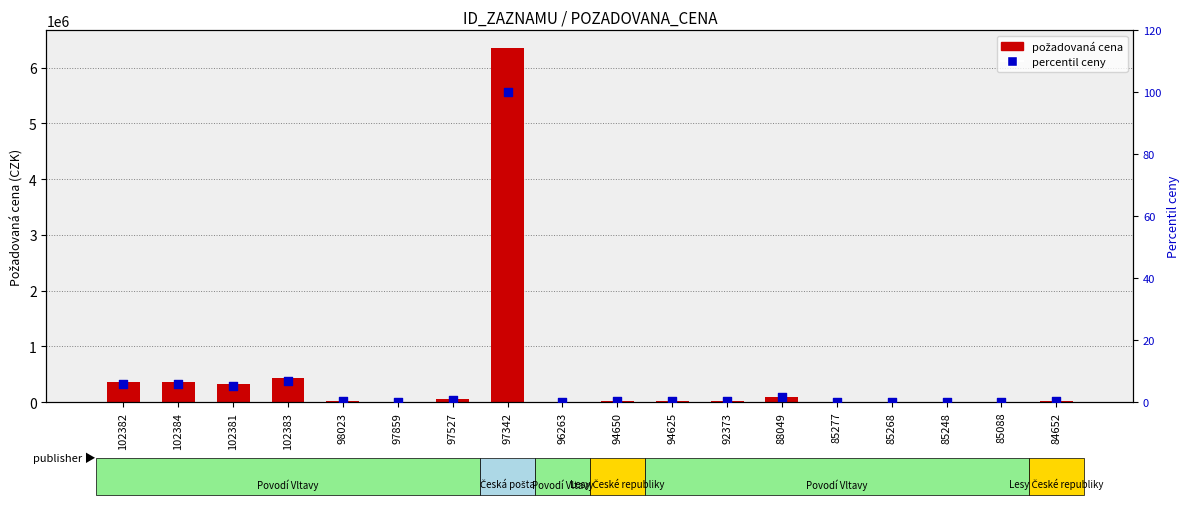

Which series reaches the maximum Y coordinate?

požadovaná cena